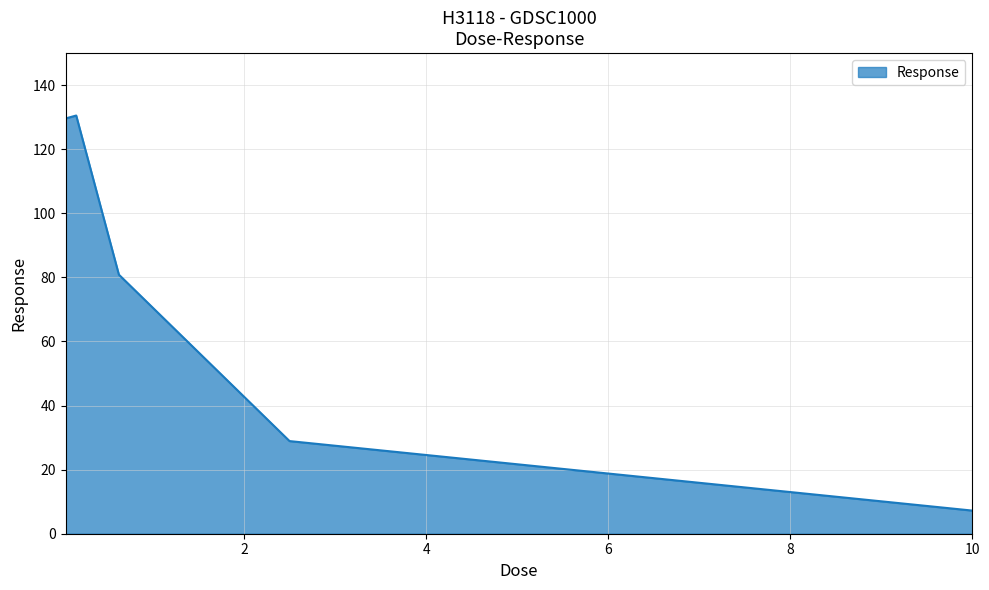

What is the average value?

75.4